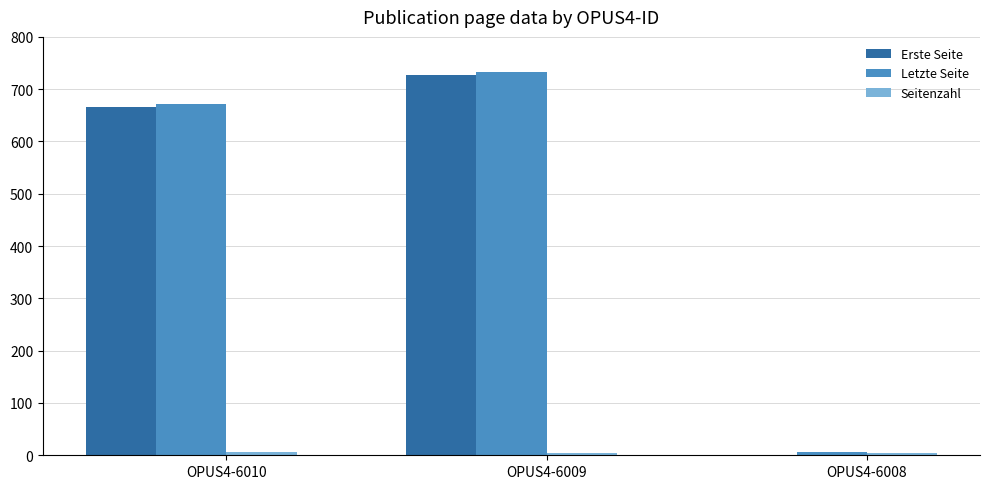

True or false: Erste Seite has a value of 666 at OPUS4-6010.

True